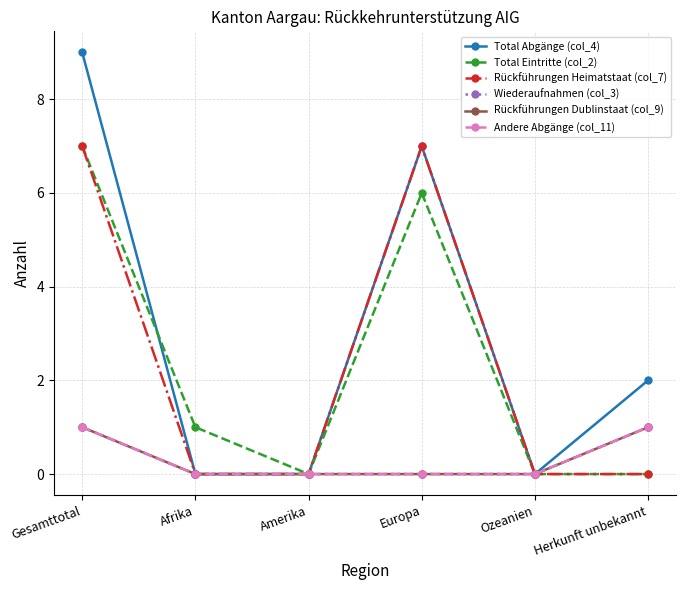

Does the chart have visible grid lines?

Yes